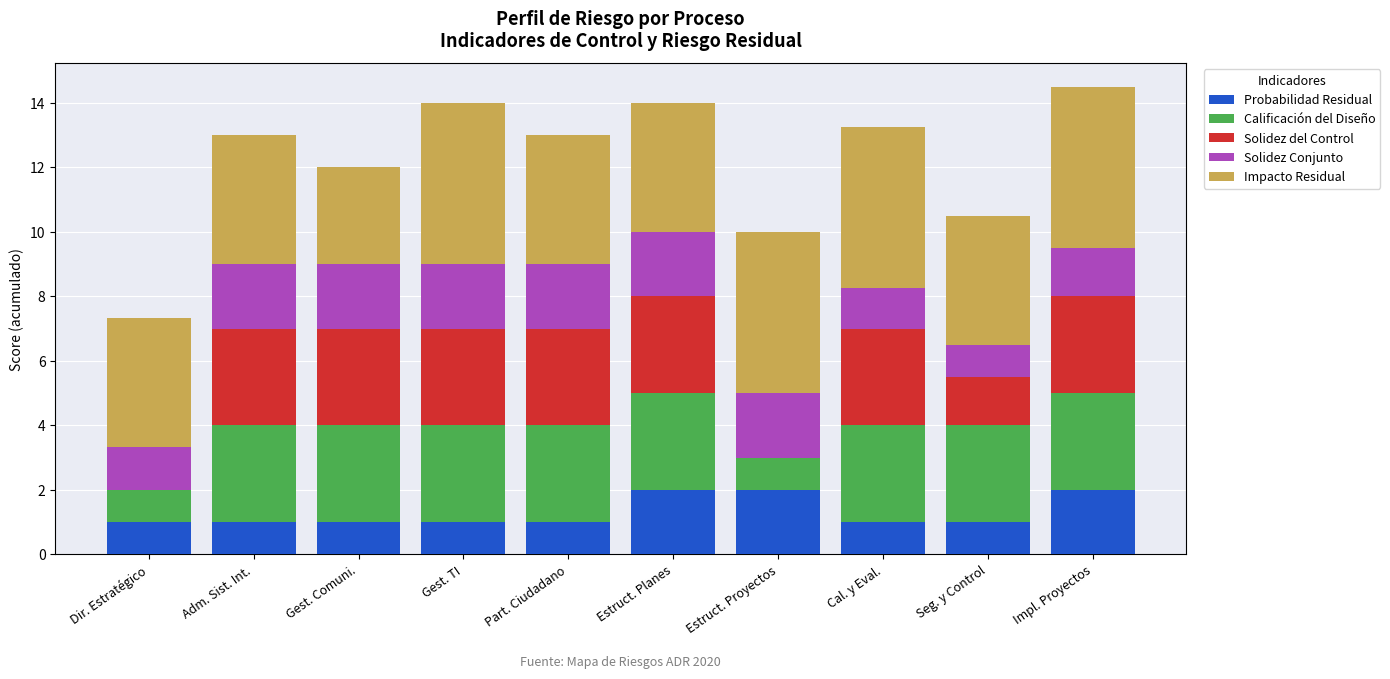

What is the total value across all series at Adm. Sist. Int.?

13.0